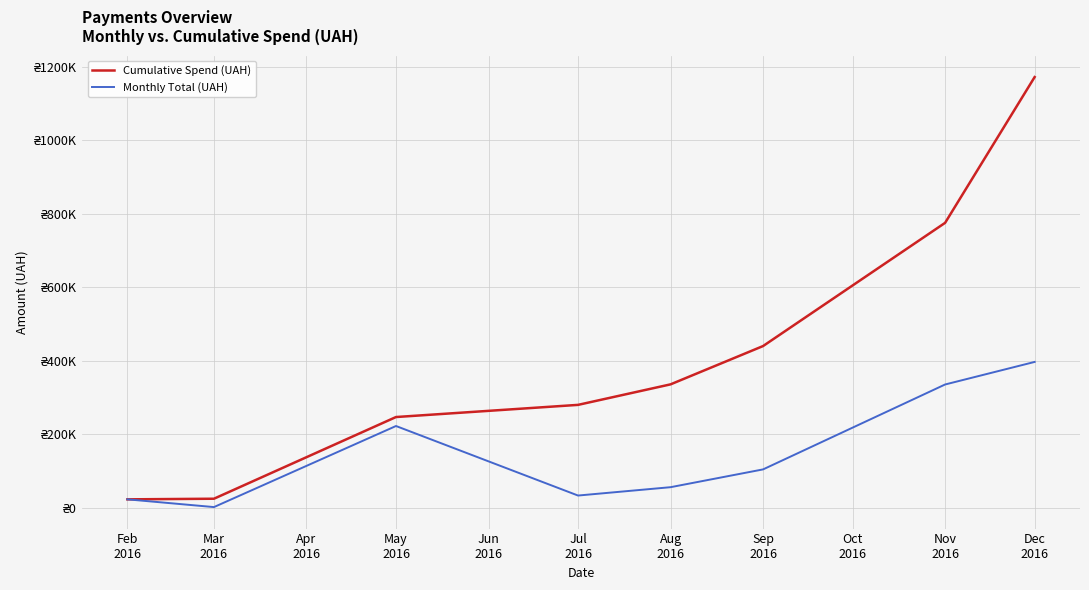

Does the chart display data point markers on the line(s)?

No